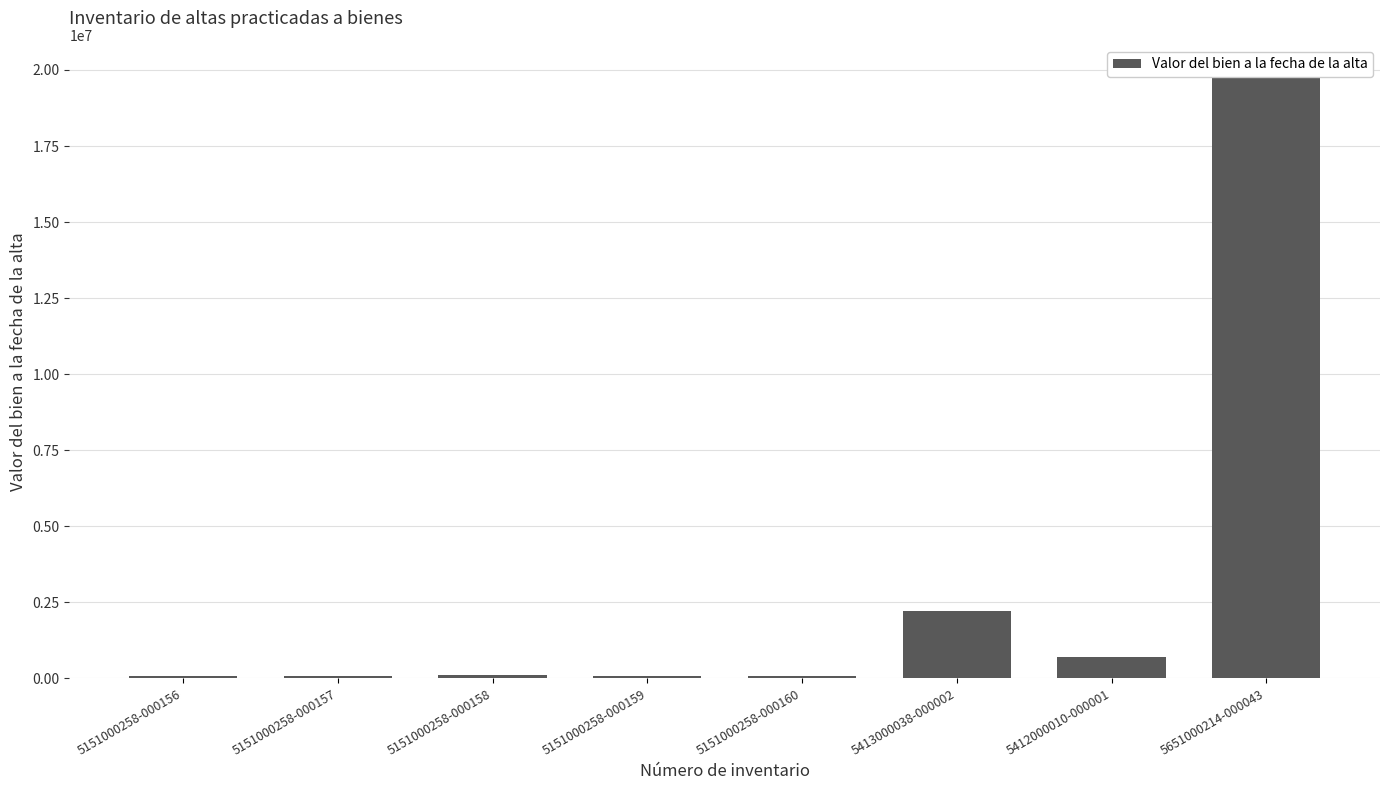

Does the chart contain any negative values?

No